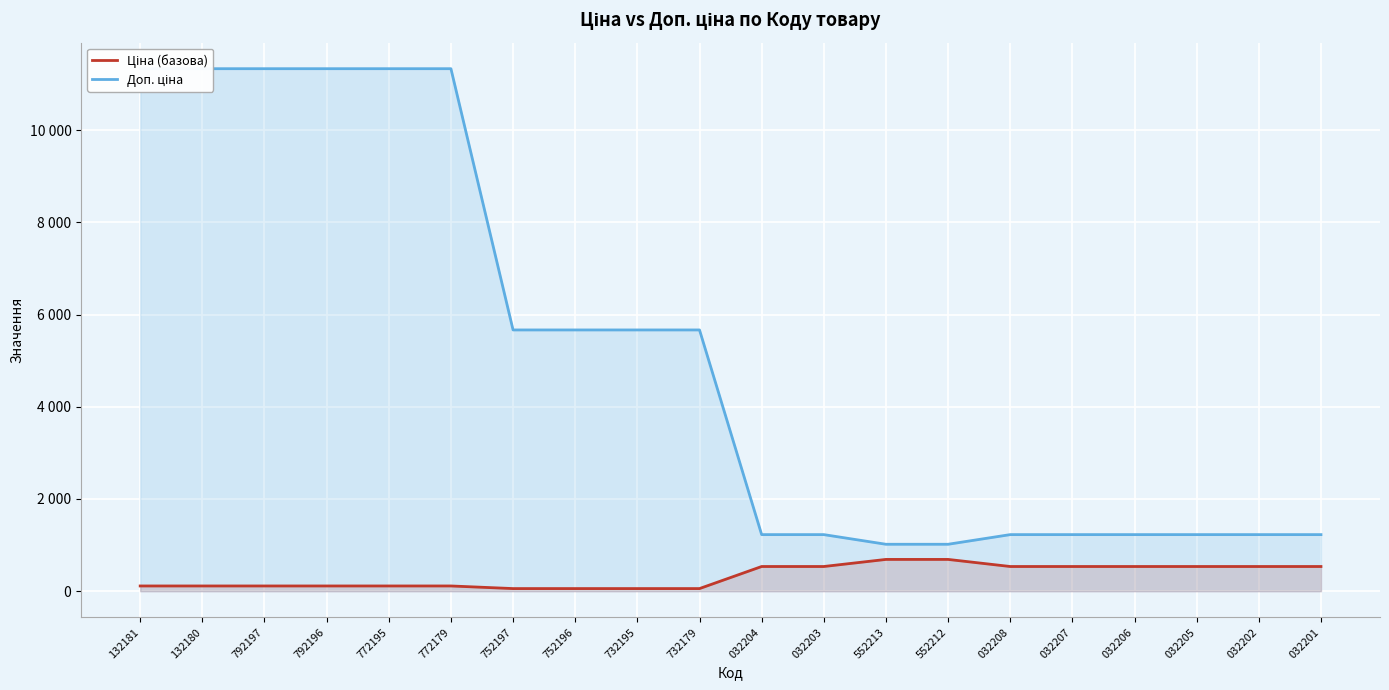

How many lines are shown in the chart?

2